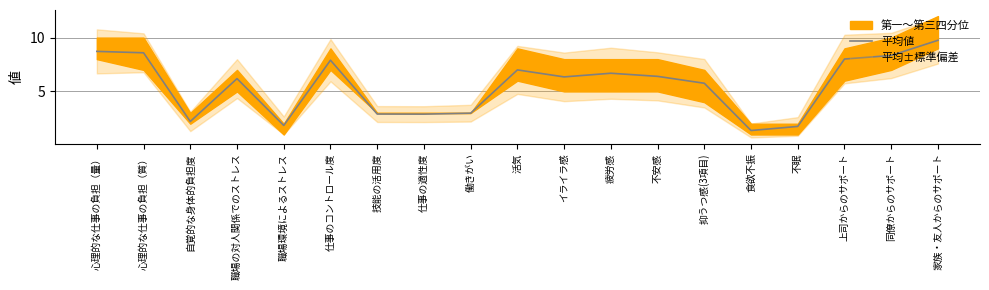

Which label corresponds to the smallest value in the chart?

食欲不振